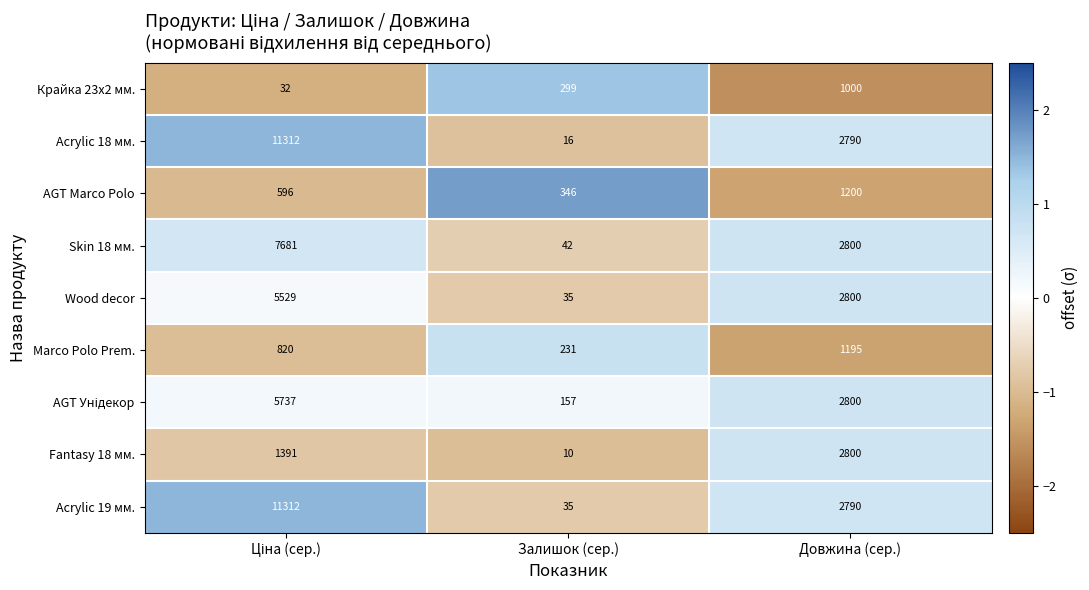

At which label is Acrylic 19 мм. closest to 5673?

Довжина (сер.)